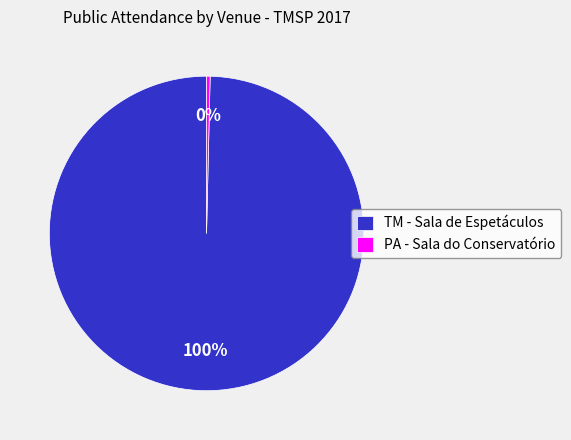

Do TM - Sala de Espetáculos and PA - Sala do Conservatório together represent more than half of the pie?

Yes